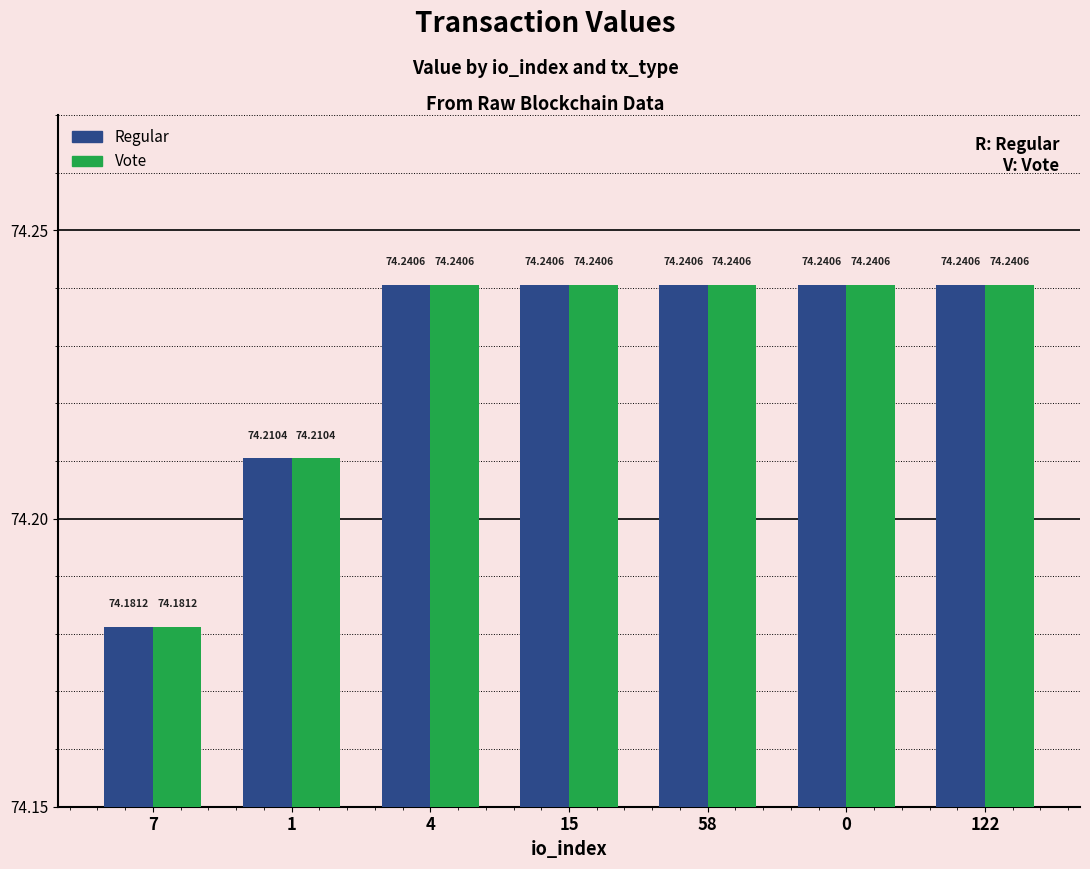

Reading left to right, transcribe all the data shown in this chart.

Regular: 7=74.2	1=74.2	4=74.2	15=74.2	58=74.2	0=74.2	122=74.2
Vote: 7=74.2	1=74.2	4=74.2	15=74.2	58=74.2	0=74.2	122=74.2